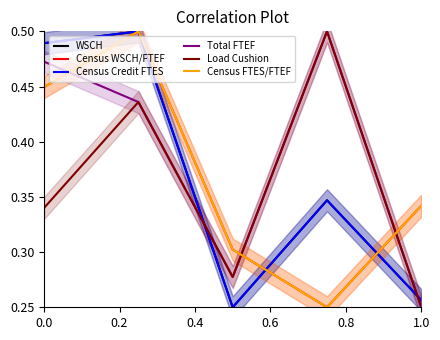

Is the value of WSCH at 0.2 greater than the value of Census FTES/FTEF at 0.6?

Yes